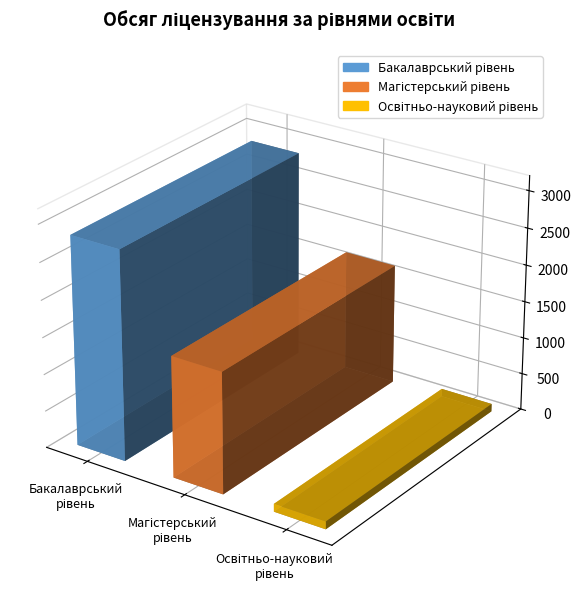

Rank the categories by value from highest to lowest.

перший (бакалаврський) рівень, другий (магістерський) рівень, третій (освітньо-науковий) рівень